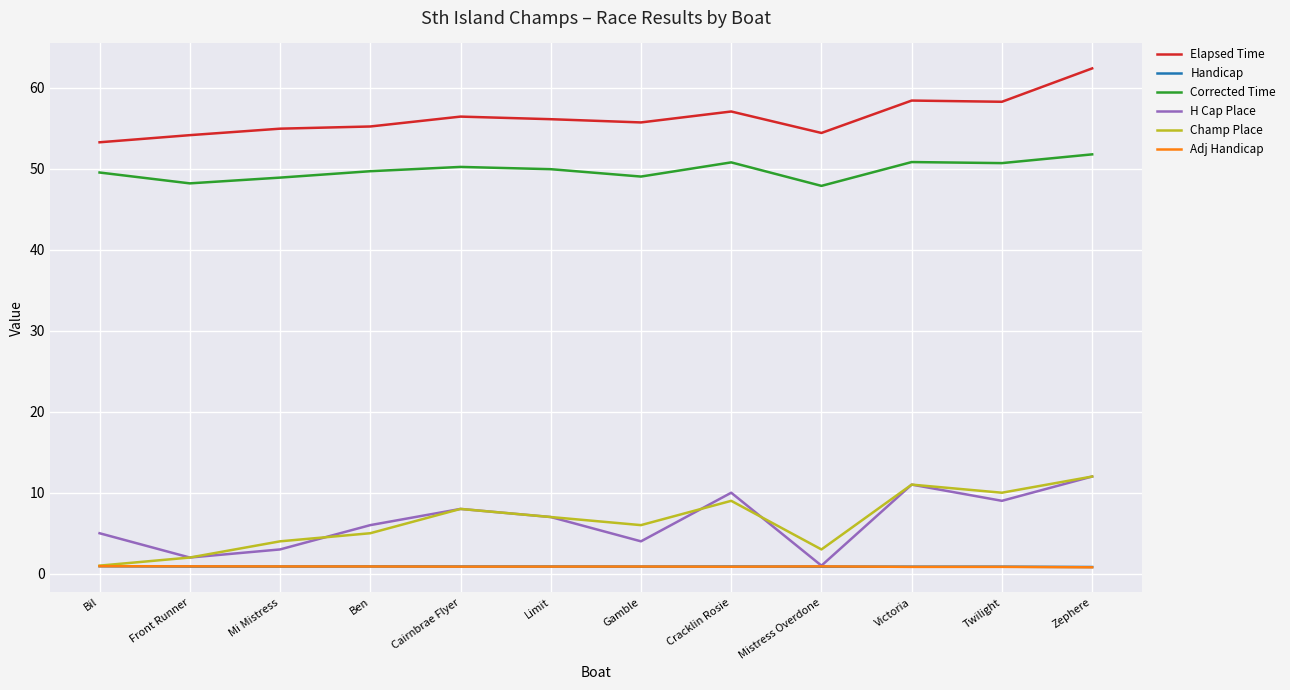

Is the value of Adj Handicap at Ben greater than the value of Elapsed Time at Cairnbrae Flyer?

No